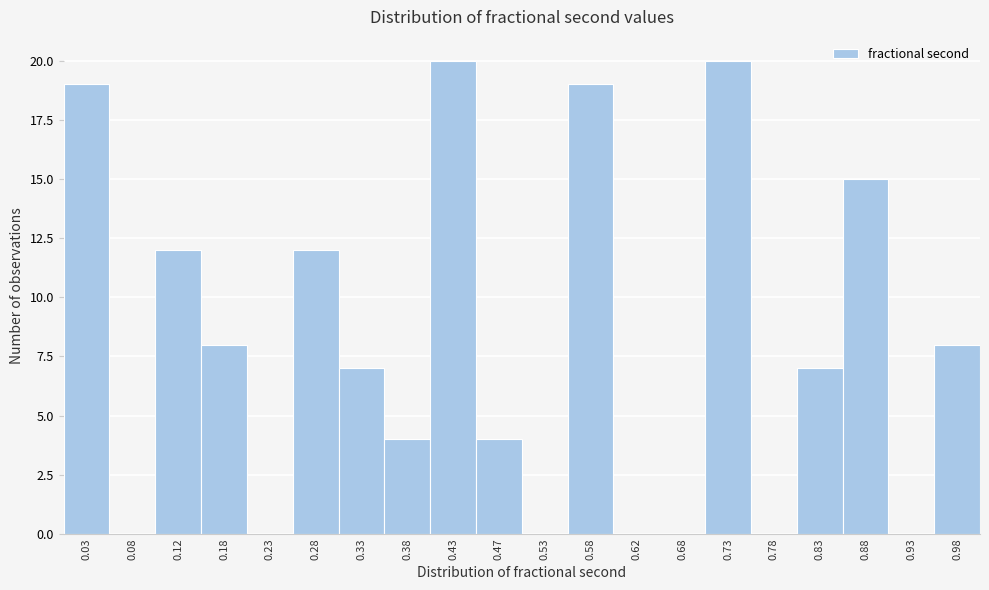

Reading left to right, transcribe this chart: for each bar, give the range it covers on the x-axis and its height. The values are not printed on the chart, so give them approximately, as read against the axis.

0.00 to 0.05: 19
0.05 to 0.10: 0
0.10 to 0.15: 12
0.15 to 0.20: 8
0.20 to 0.25: 0
0.25 to 0.30: 12
0.30 to 0.35: 7
0.35 to 0.40: 4
0.40 to 0.45: 20
0.45 to 0.50: 4
0.50 to 0.55: 0
0.55 to 0.60: 19
0.60 to 0.65: 0
0.65 to 0.70: 0
0.70 to 0.75: 20
0.75 to 0.80: 0
0.80 to 0.85: 7
0.85 to 0.90: 15
0.90 to 0.95: 0
0.95 to 1.00: 8